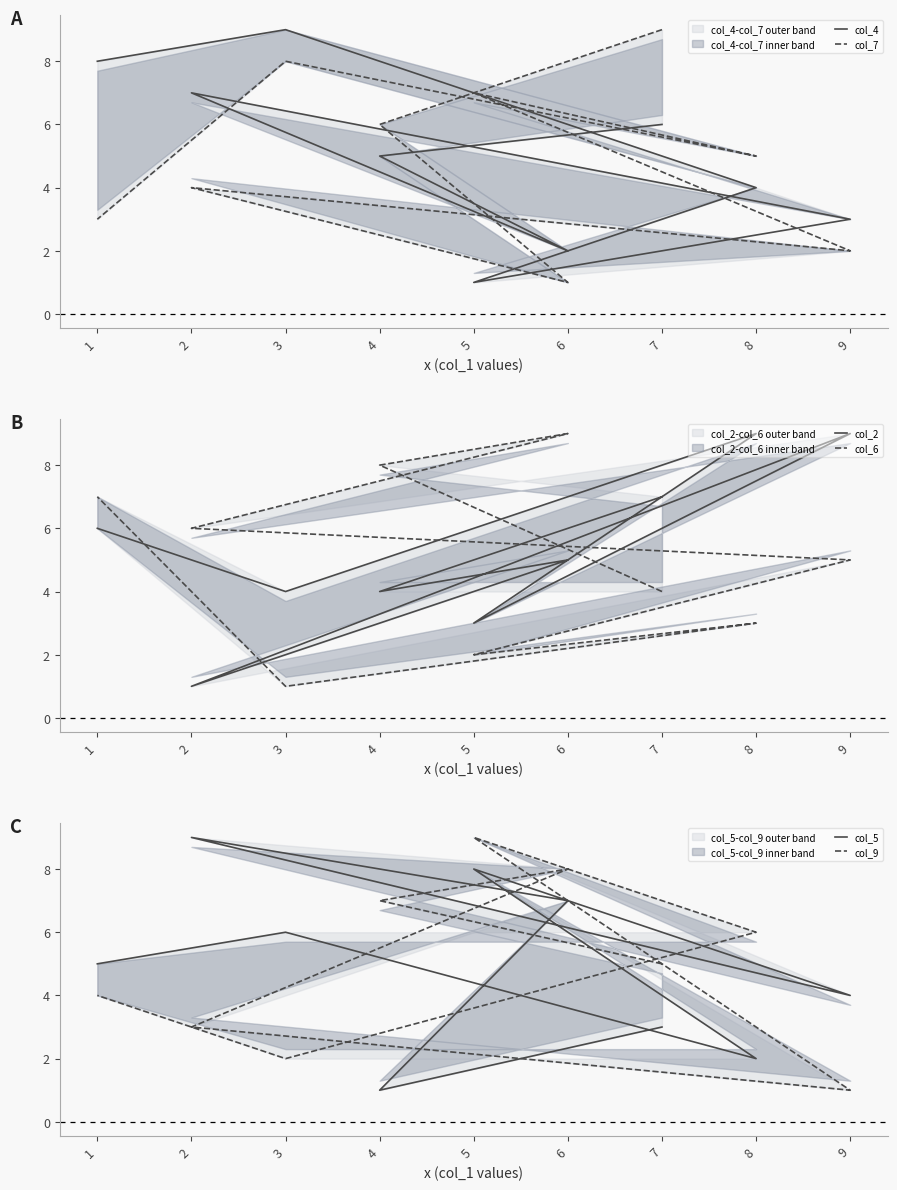

What is the minimum value for col_7?

1